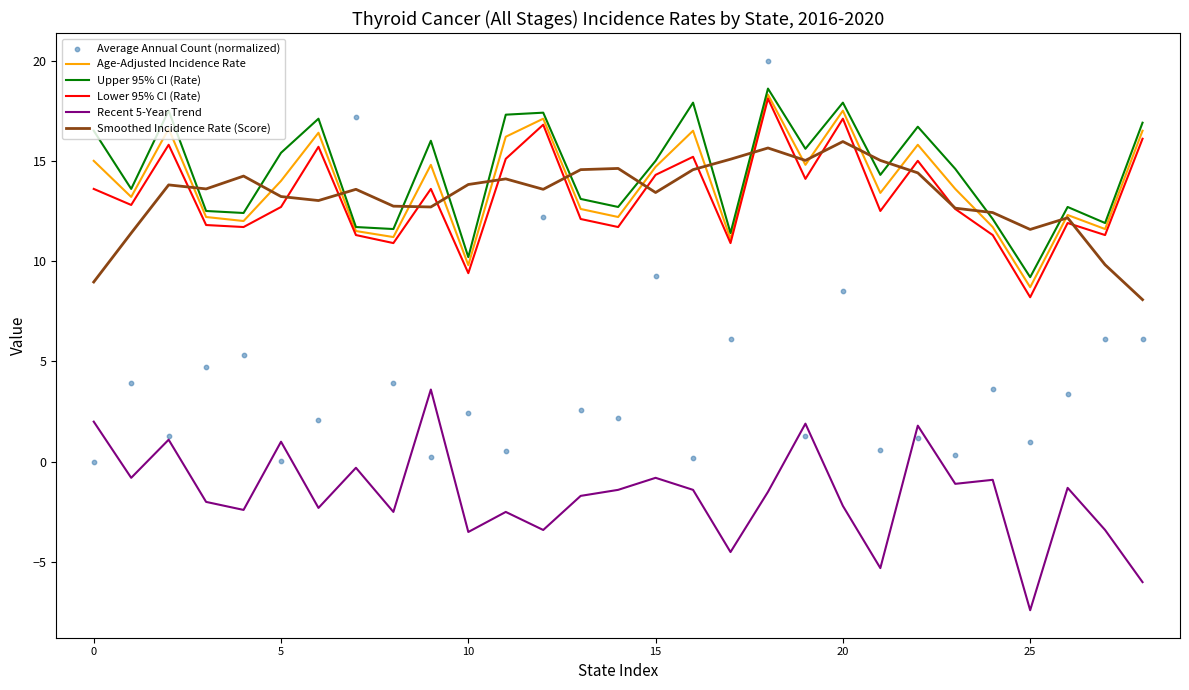

True or false: Lower 95% CI (Rate) and Recent 5-Year Trend cross at least once.

False